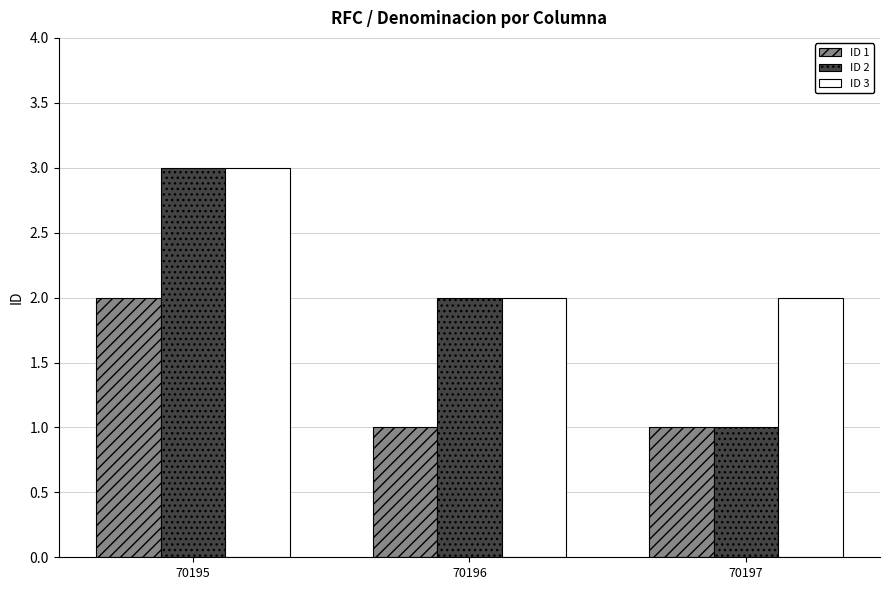

What is the value of the ID 2 bar at the 2nd from the left?

2